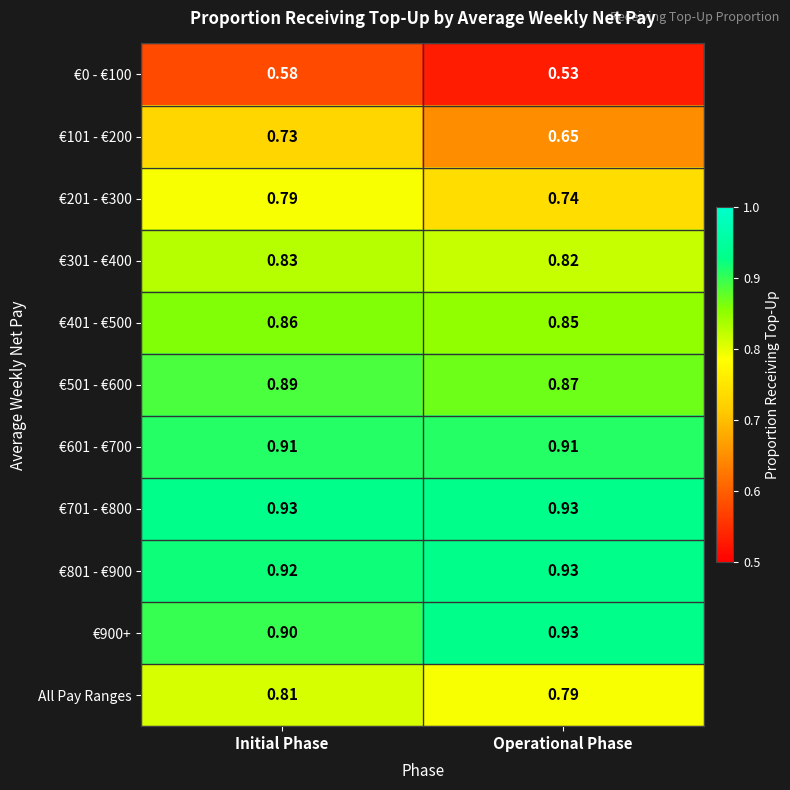

Is the value of €301 - €400 at Initial Phase greater than the value of €601 - €700 at Initial Phase?

No